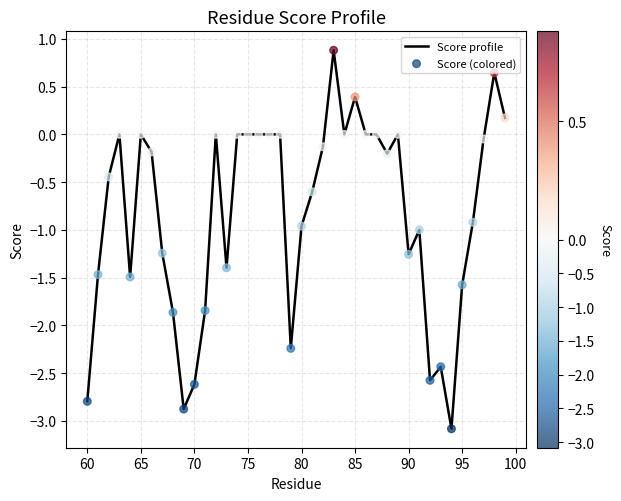

What is the smallest value displayed?

-3.1